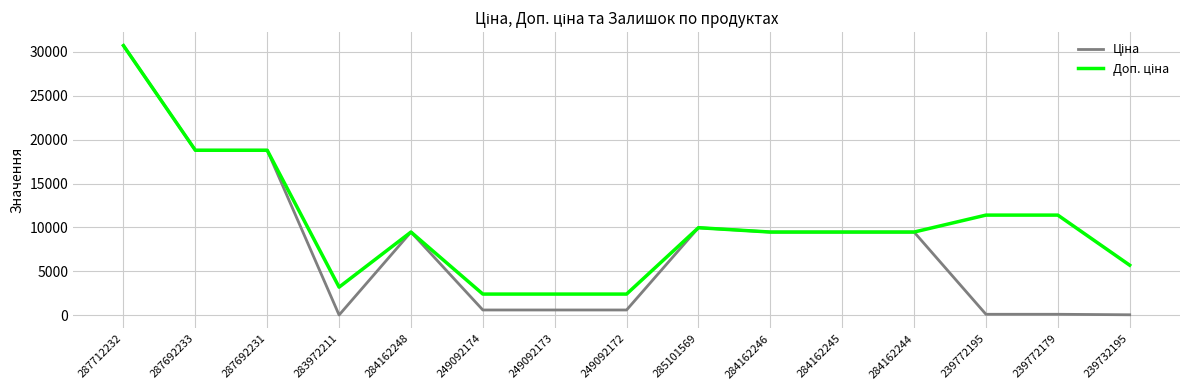

At which category is the sum across all series the highest?

287712232